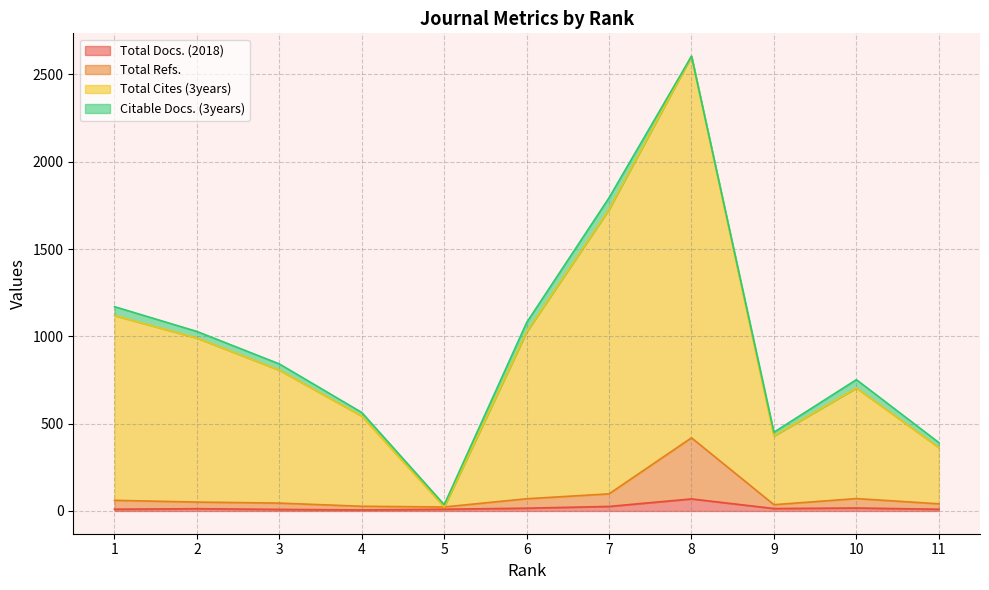

What is the value of the Total Refs. point at the 2nd from the left?

51